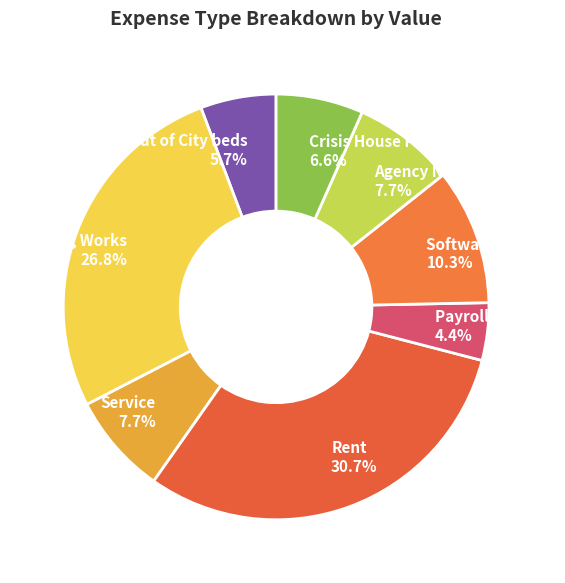

How much of the chart is everything except Software Licence 10.3%?

89.7%